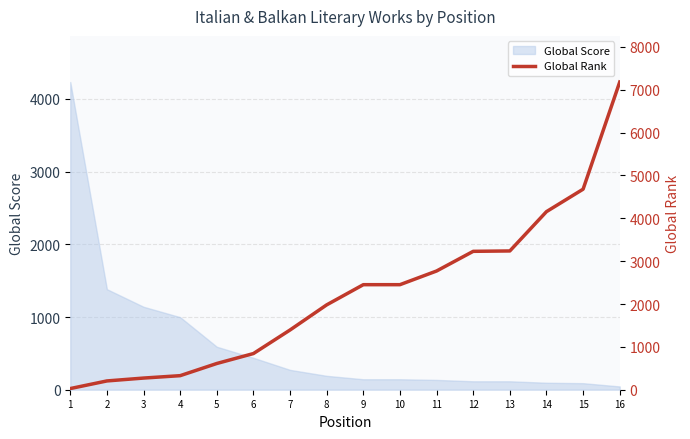

What is the highest value of the Global Score series?

4232